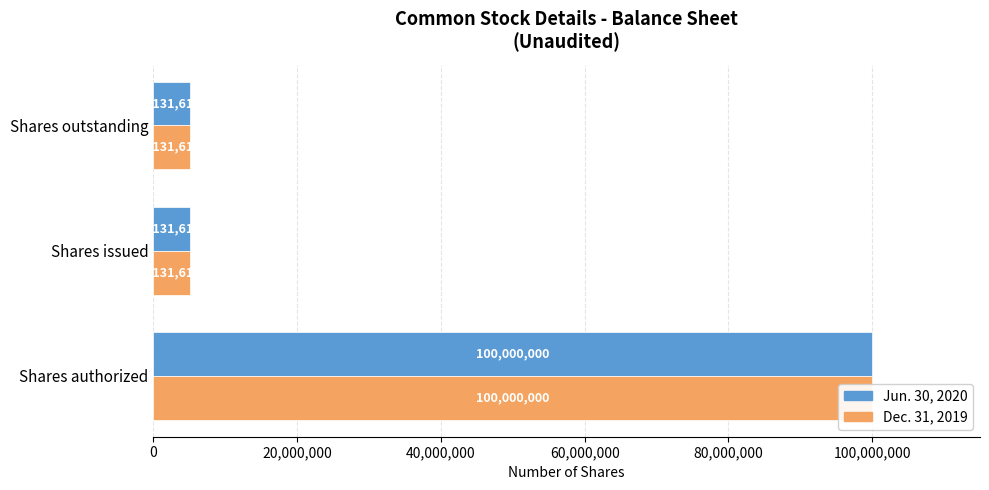

Reading left to right, extract all data points from this chart.

Jun. 30, 2020: 100000000	5131612	5131612
Dec. 31, 2019: 100000000	5131612	5131612